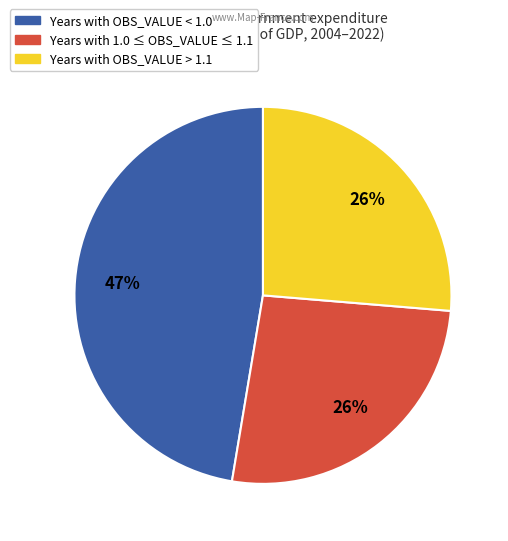

Does any single category account for the majority?

No